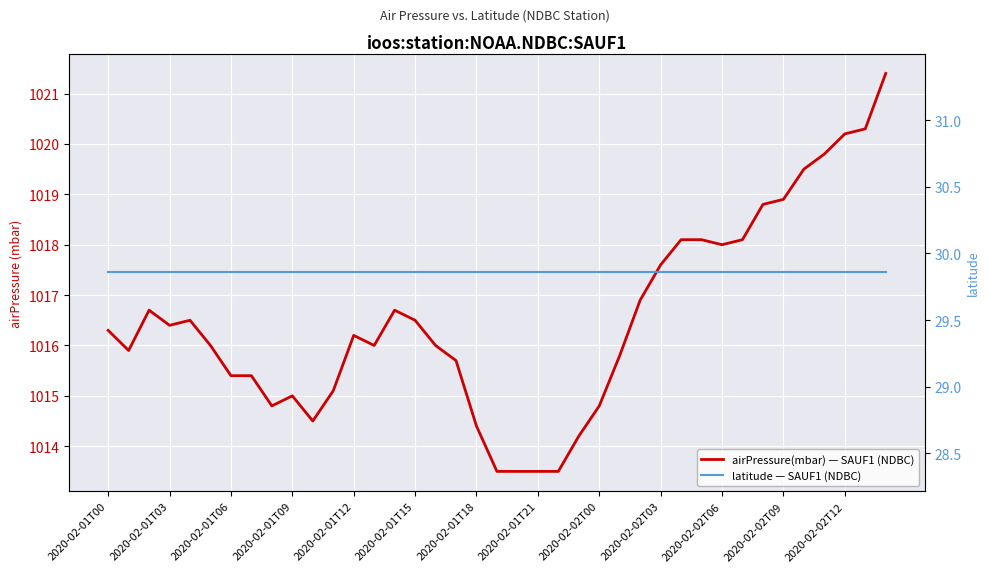

At which label does latitude — SAUF1 (NDBC) reach its peak?

2020-02-01T00